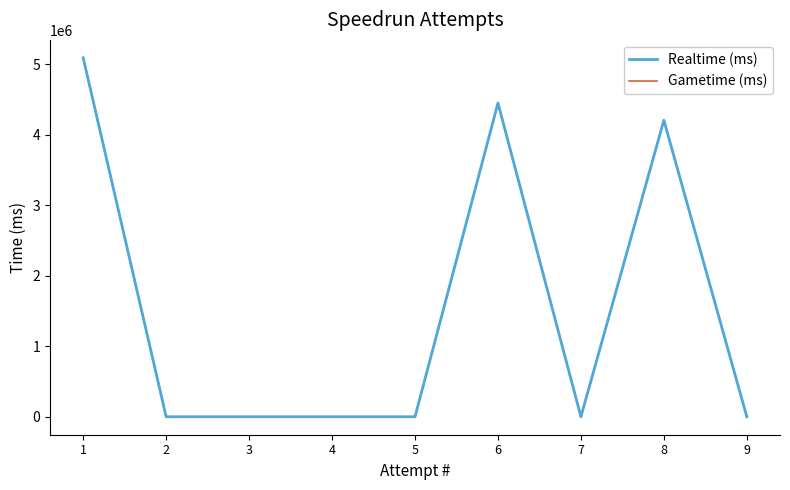

How many interior local peaks does the Realtime (ms) series have?

2